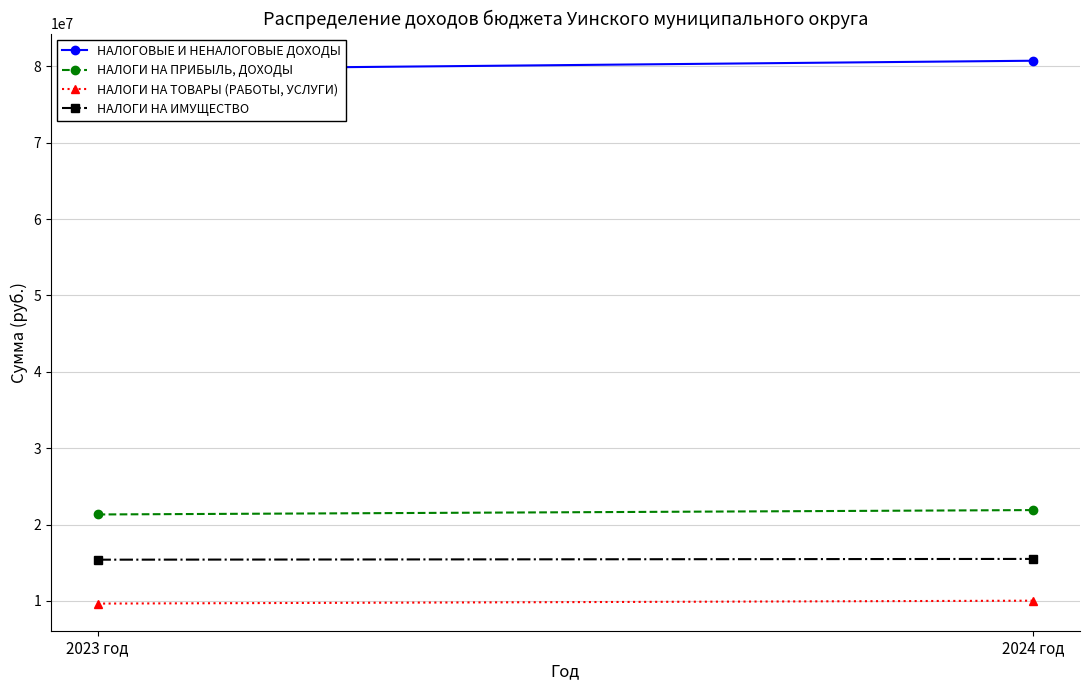

How many lines are shown in the chart?

4